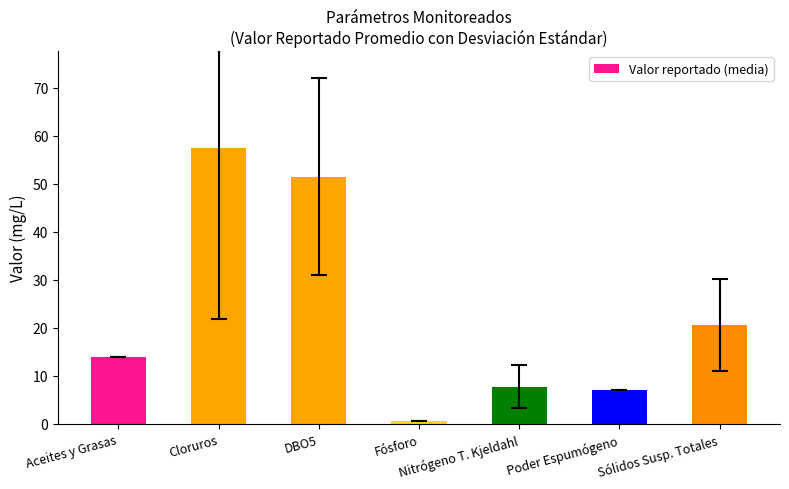

What is the ratio of the value at Nitrógeno T. Kjeldahl to the value at Aceites y Grasas?

0.6